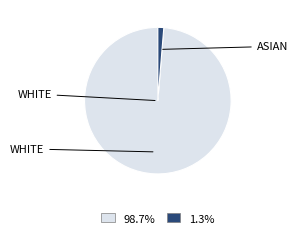

Is there a majority slice in this chart?

Yes